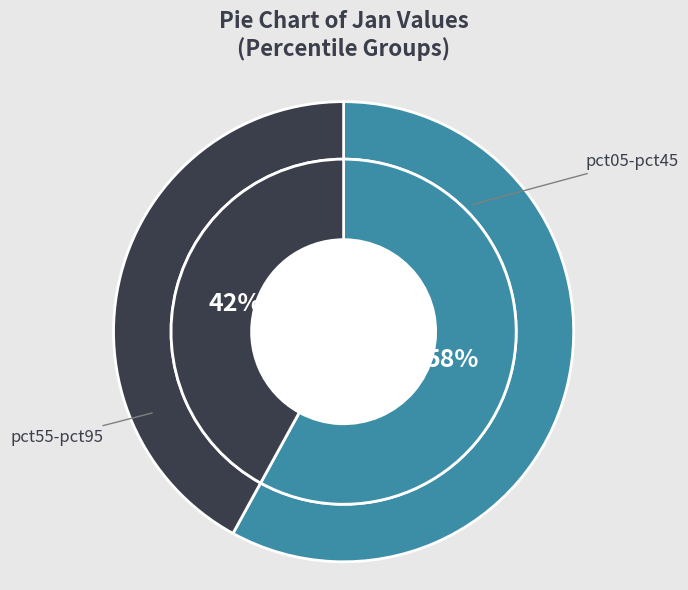

Between pct95 and pct05, which is larger?

pct05